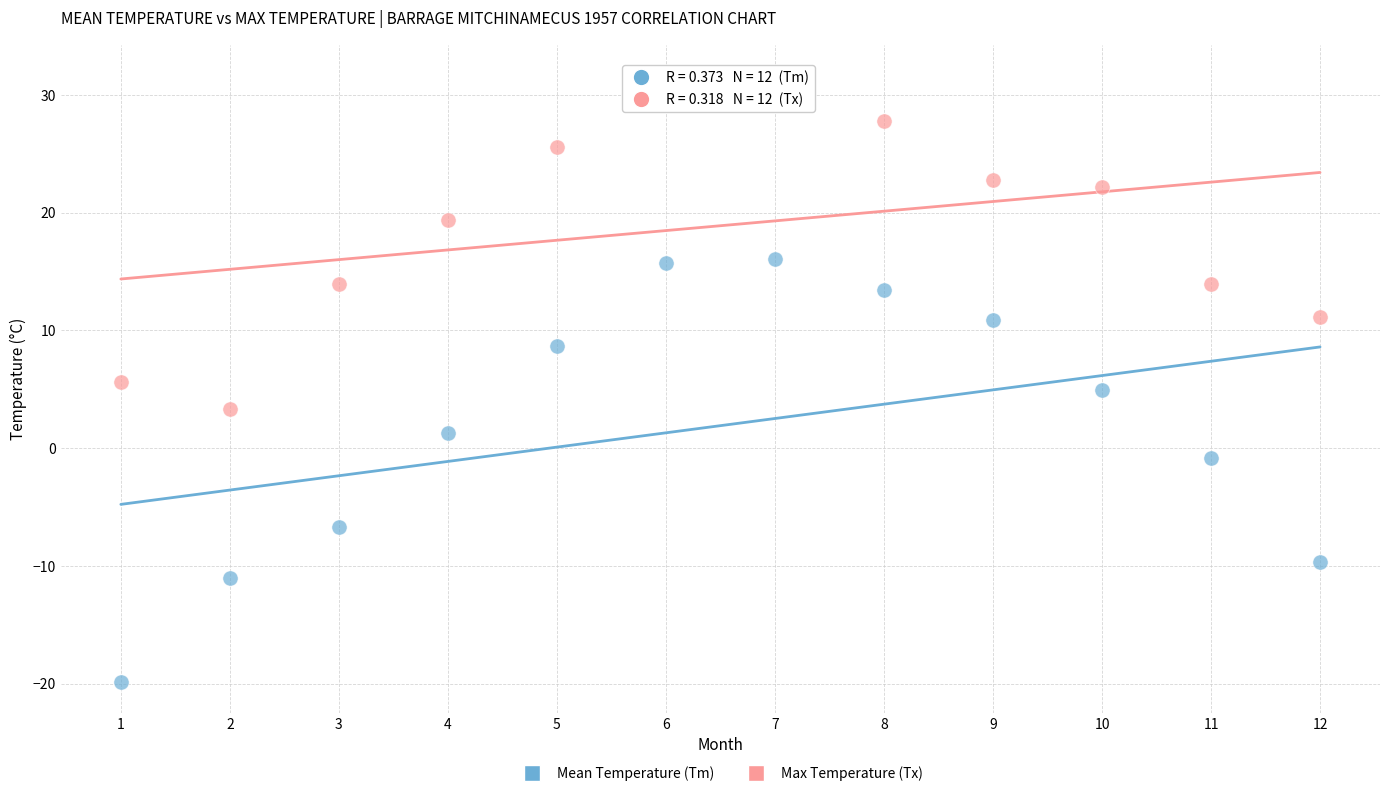

Which series has the widest spread of Y values?

Mean Temperature (Tm)